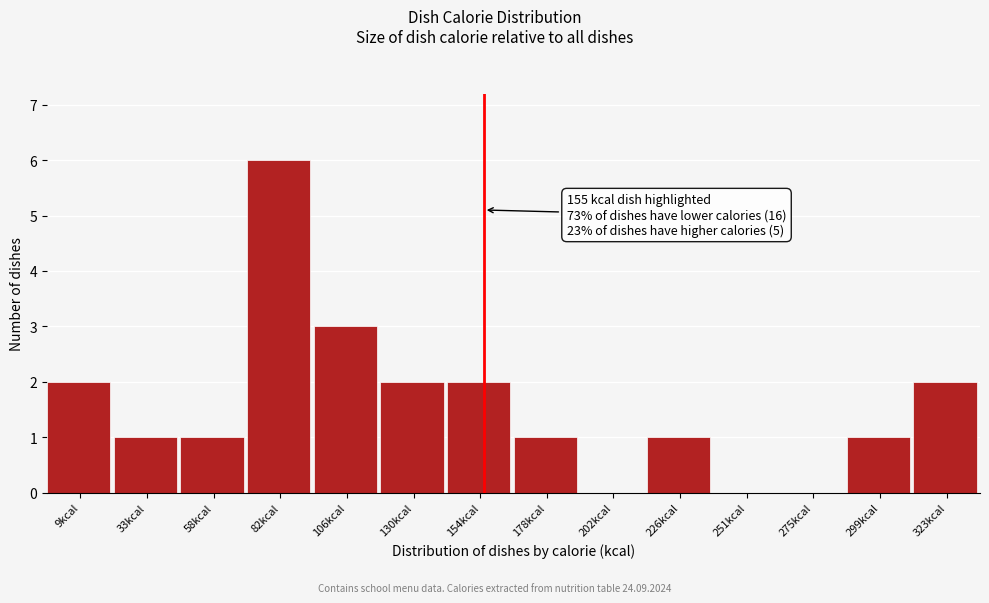

Over which range of the x-axis is the bar tallest?

70 to 95